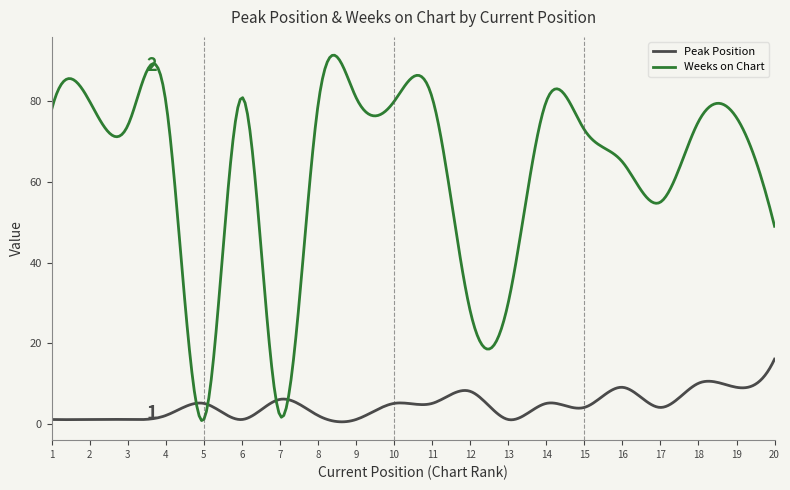

Which series has the largest range (max minus min)?

Weeks on Chart